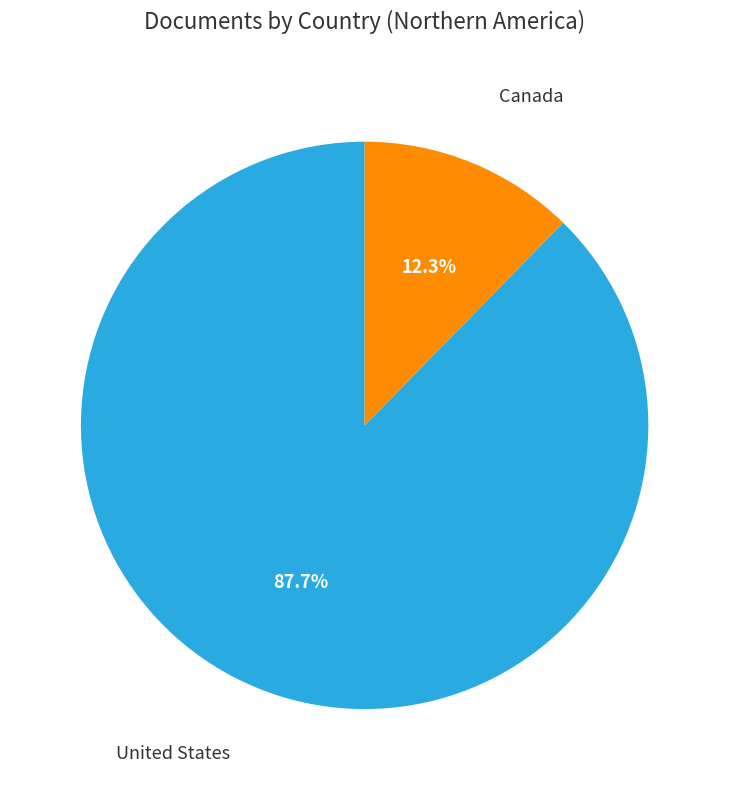

Is there any slice that represents more than half of the pie?

Yes